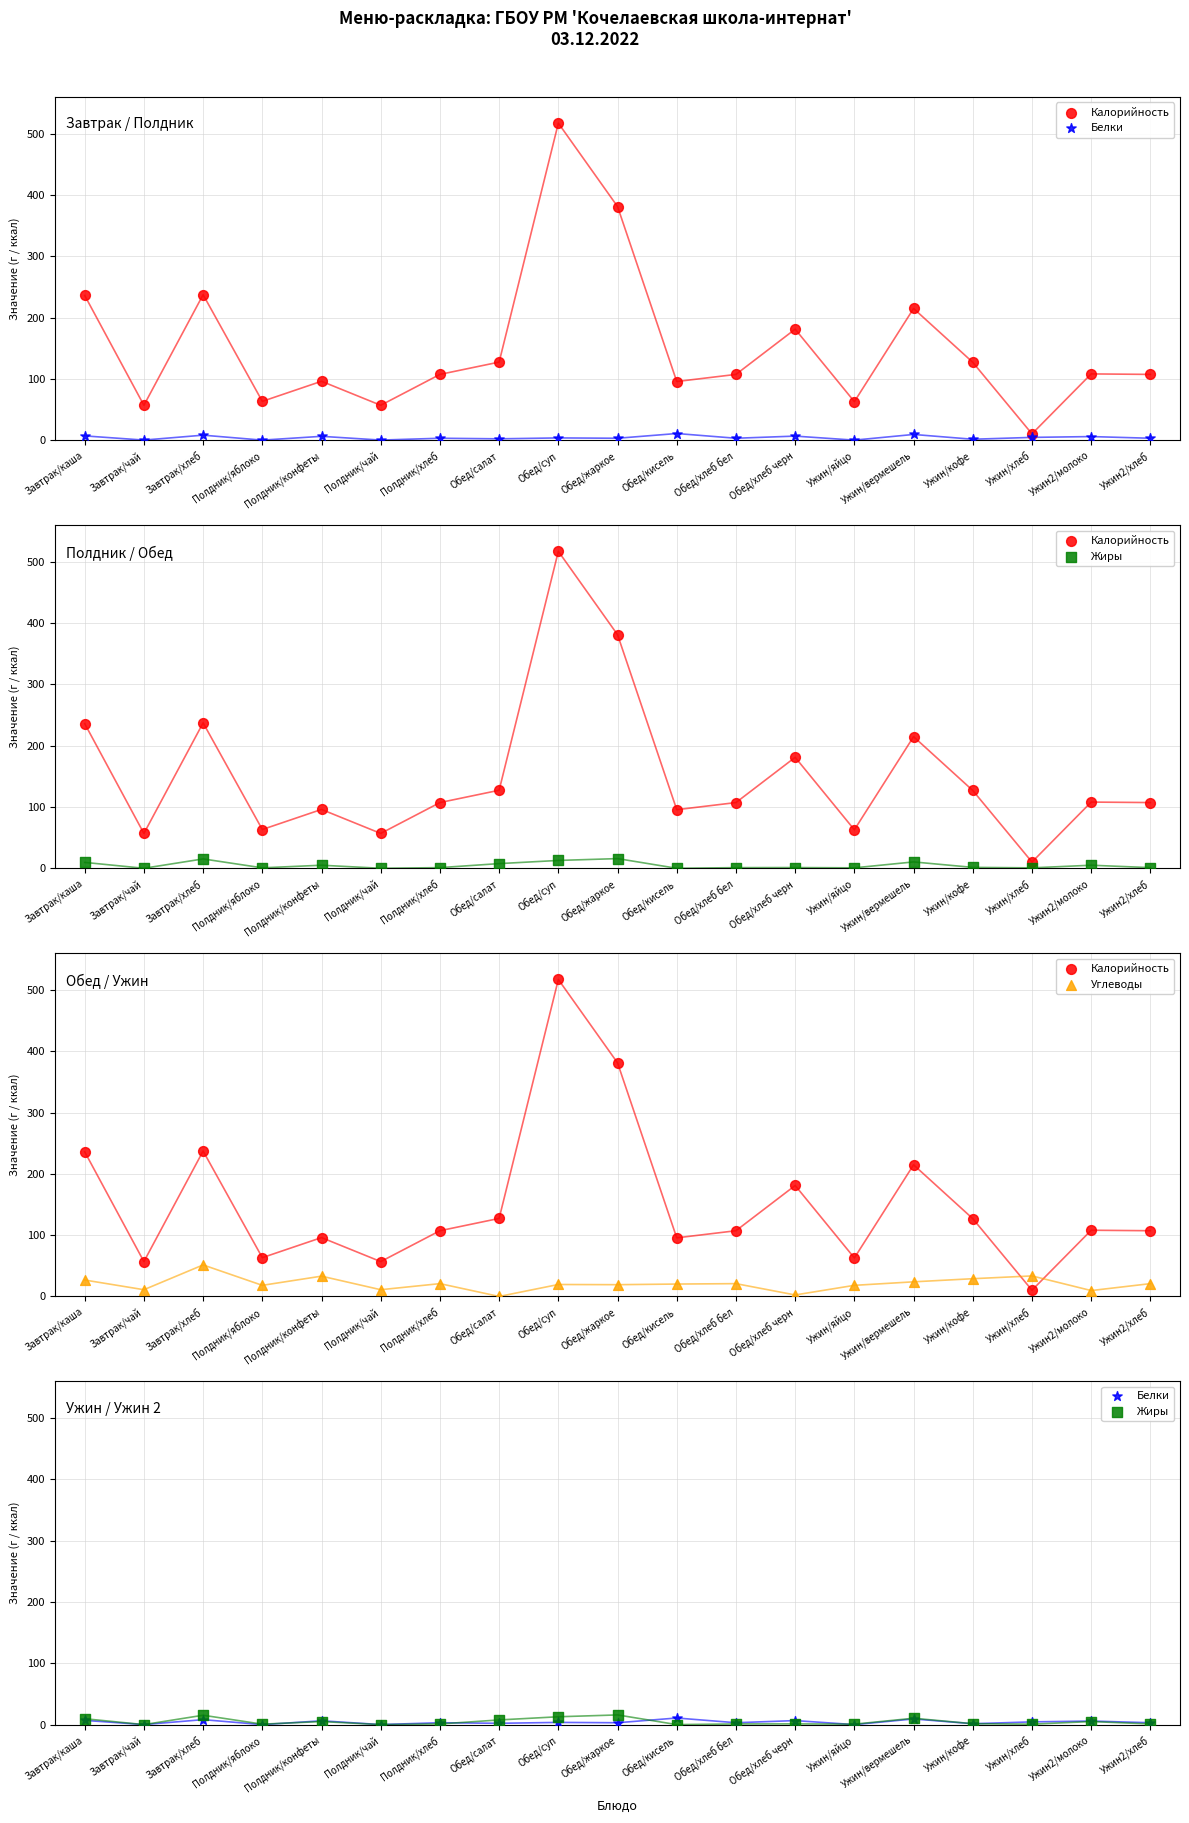

What are all the series names shown in the legend?

Калорийность, Белки, Жиры, Углеводы